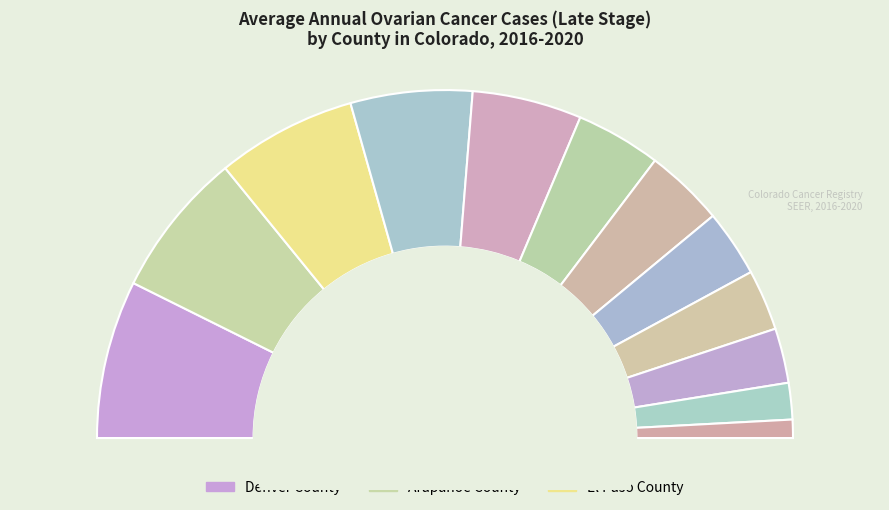

Do Jefferson County and Arapahoe County together represent more than half of the pie?

No